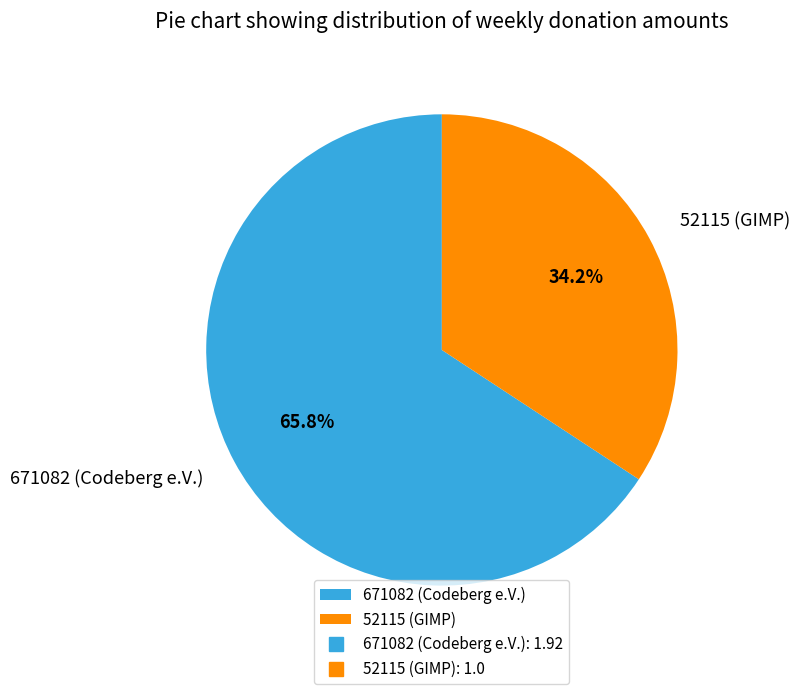

To the nearest percent, what is the average slice percentage?

50%